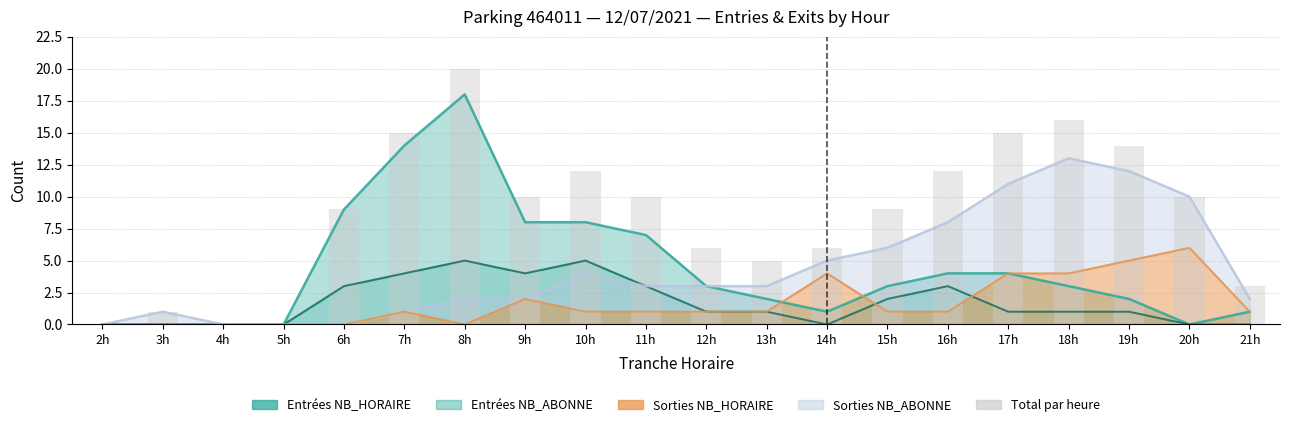

Which has a higher value, 6h or 15h?

6h